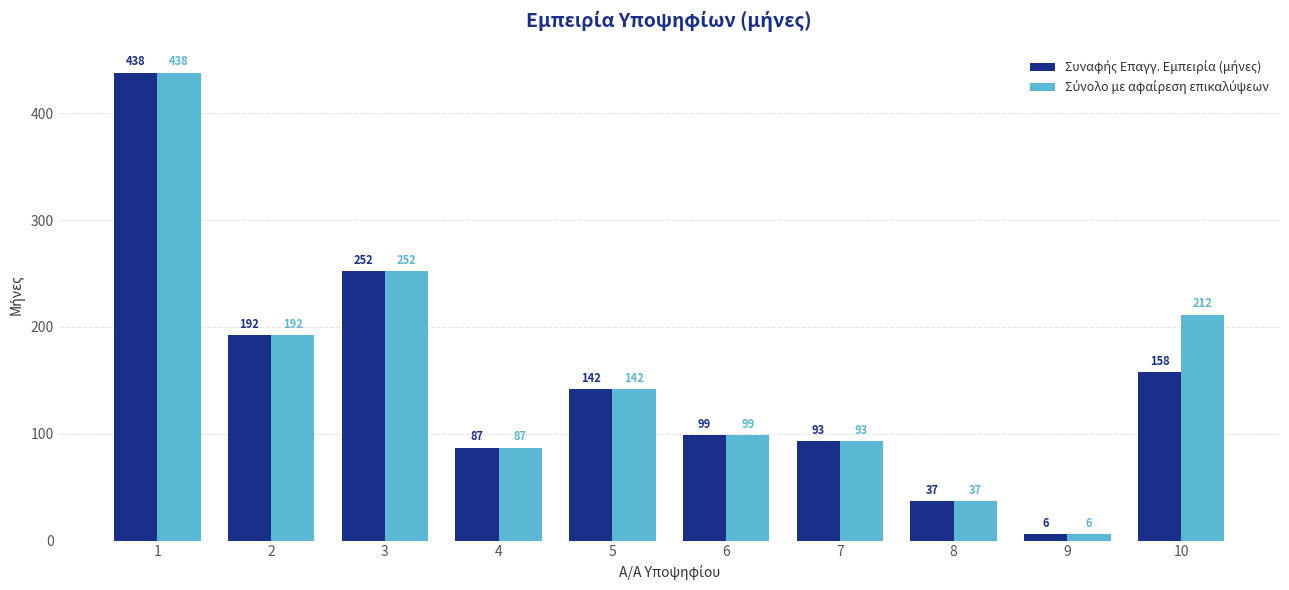

How many bars are there in total?

20